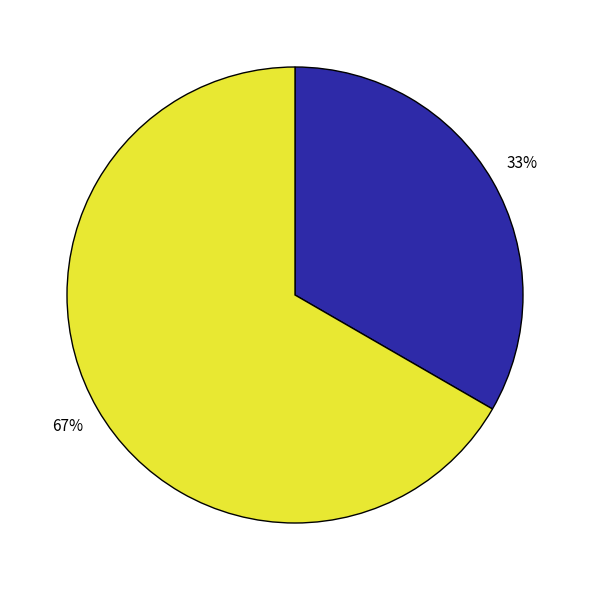

Is there any slice that represents more than half of the pie?

Yes